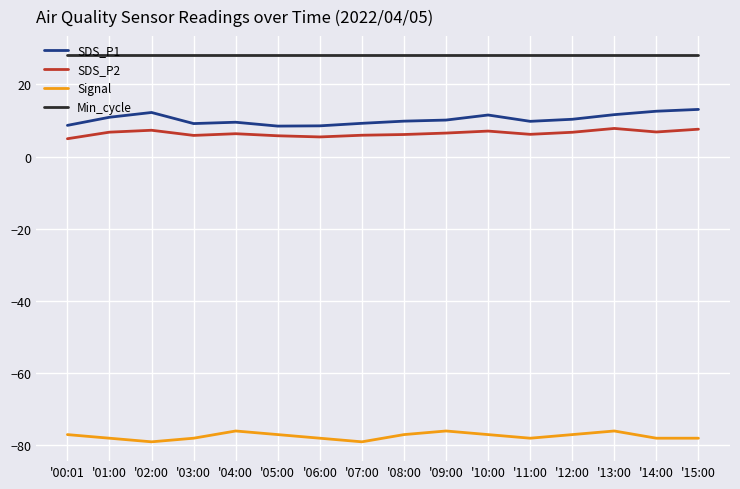

What position from the left is '10:00?

11